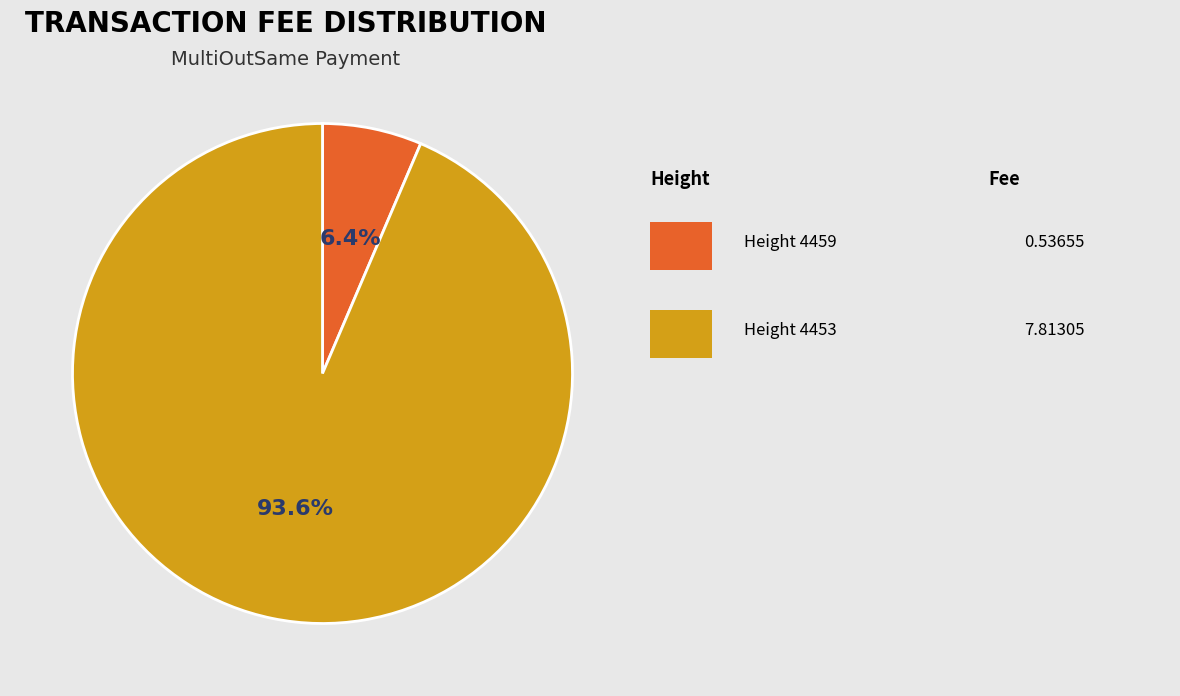

Is there any slice that represents more than half of the pie?

Yes